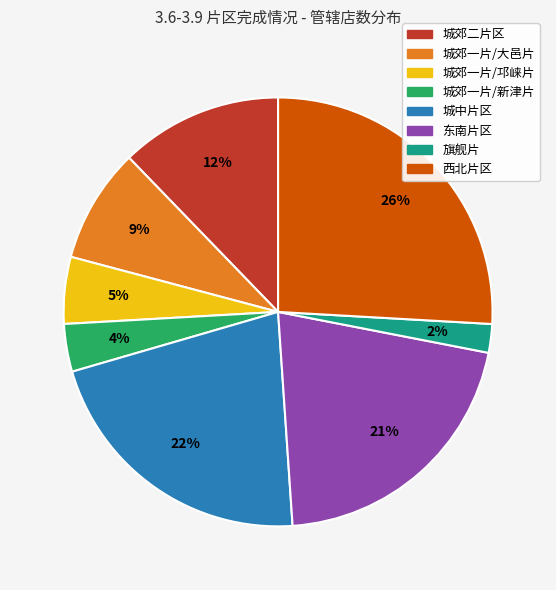

To the nearest percent, what percentage of the pie is 城郊一片/大邑片?

9%